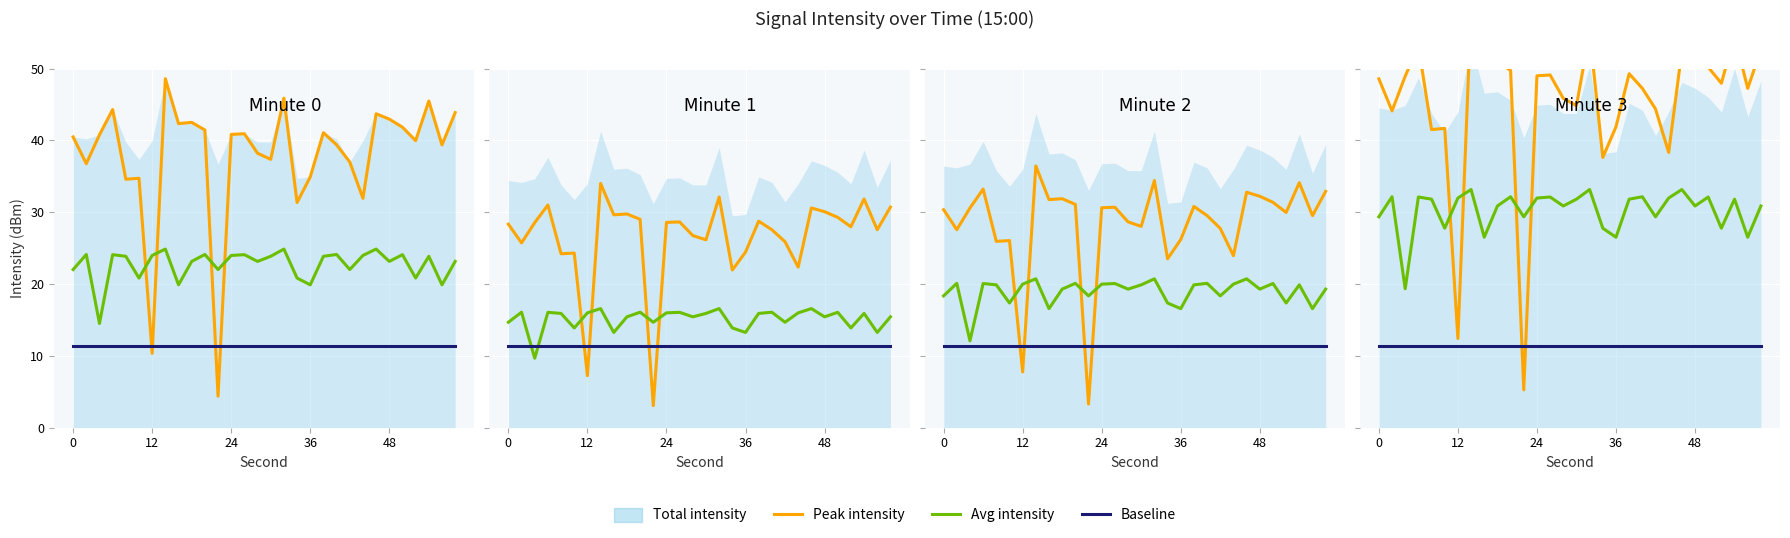

True or false: Peak intensity and Avg intensity intersect in this chart.

True